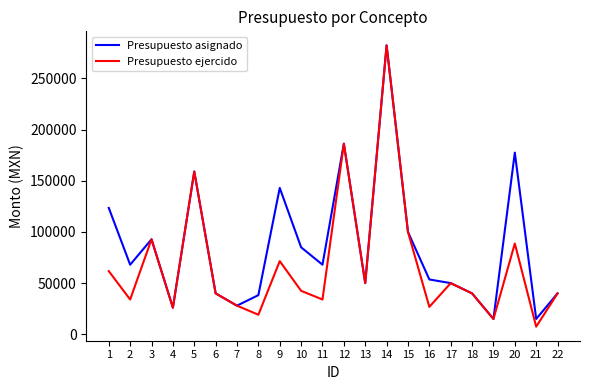

Where does the Presupuesto ejercido series first go above 42500?

1